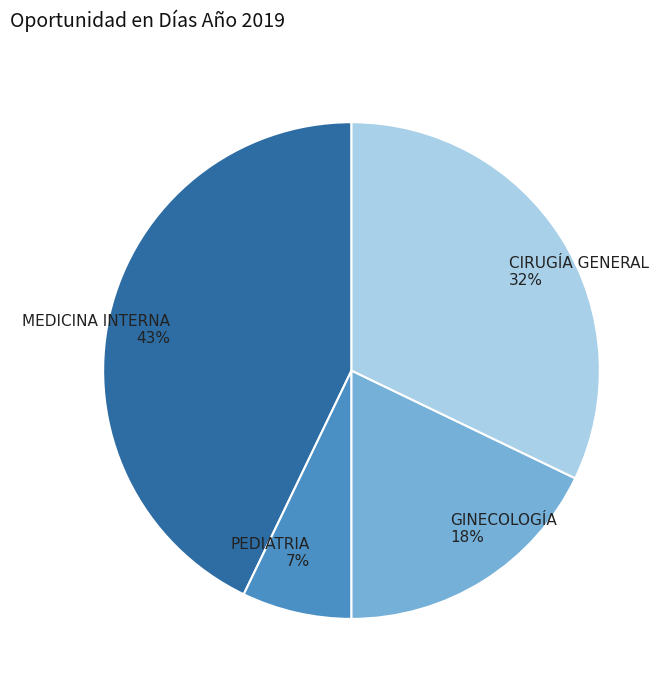

To the nearest percent, what portion does MEDICINA INTERNA represent?

43%